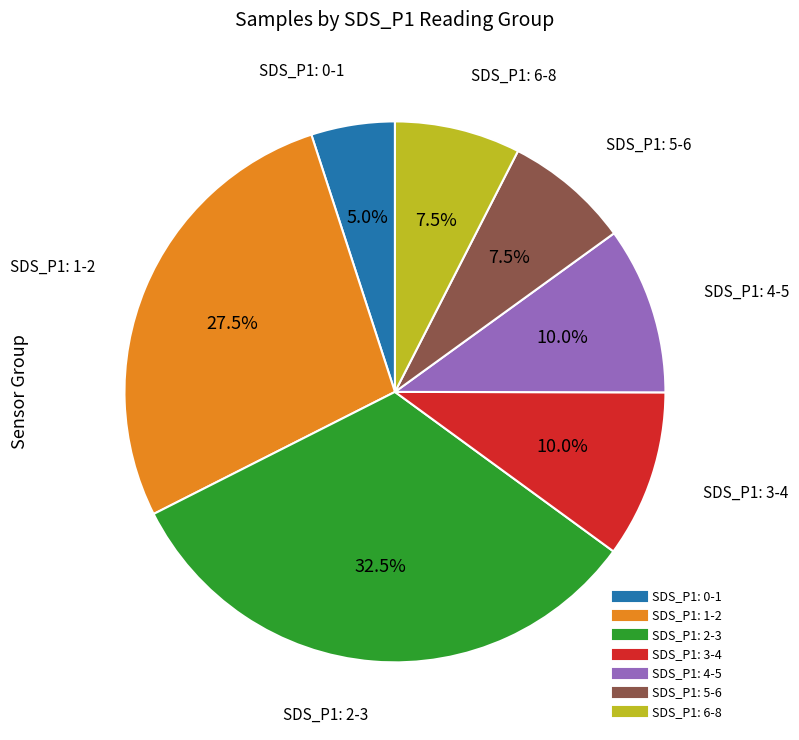

Is there a majority slice in this chart?

No